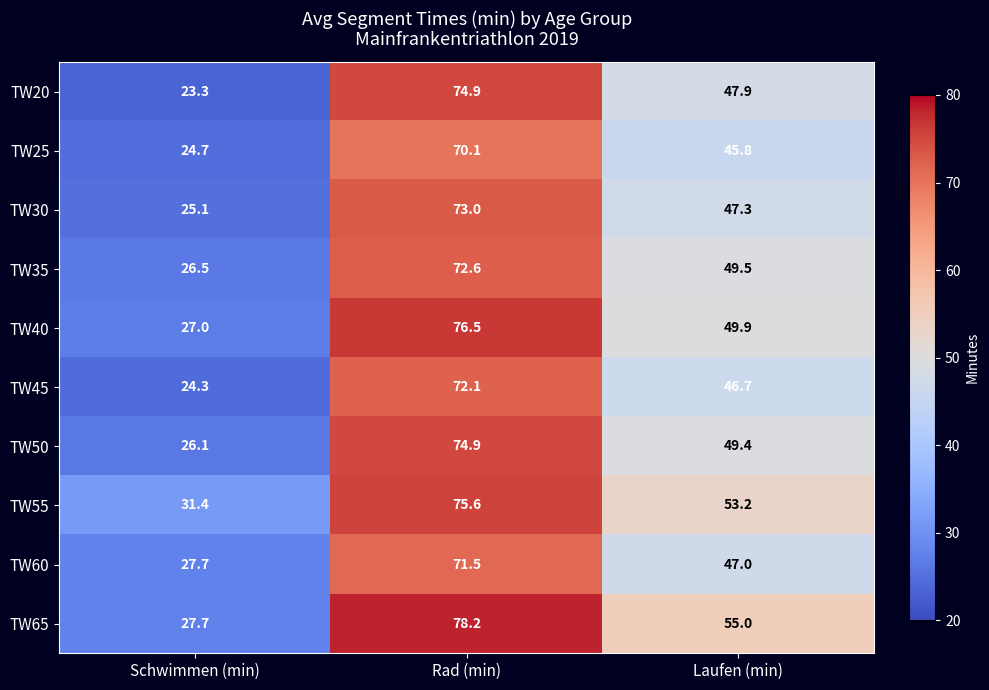

What is the difference between the TW35 values at Laufen (min) and Rad (min)?

23.1